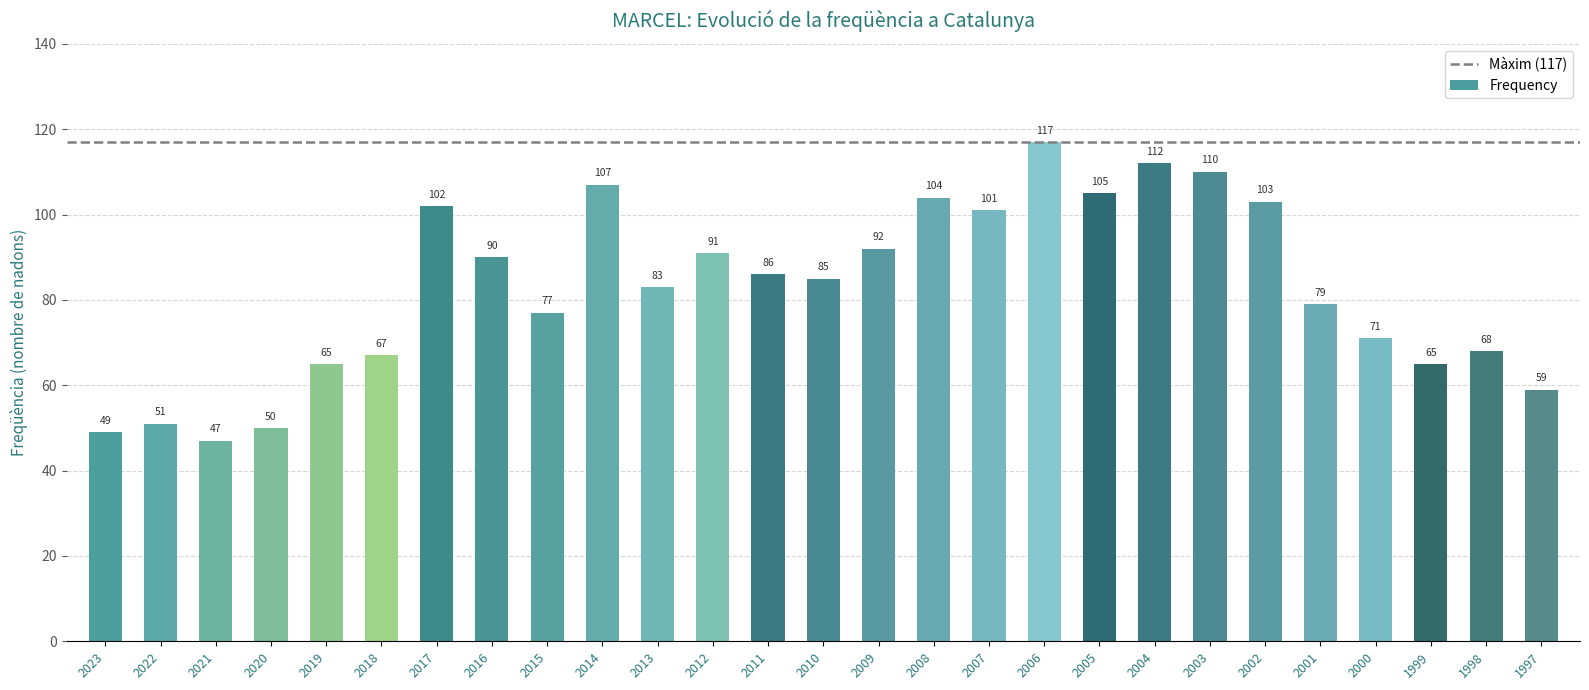

Between 2022 and 2016, which is larger?

2016